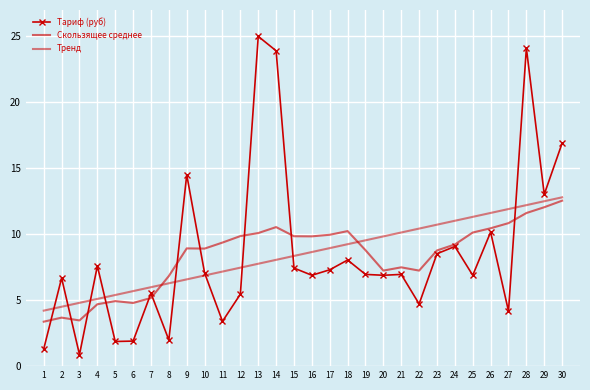

Between 16 and 20, which series saw the biggest shift?

Скользящее среднее